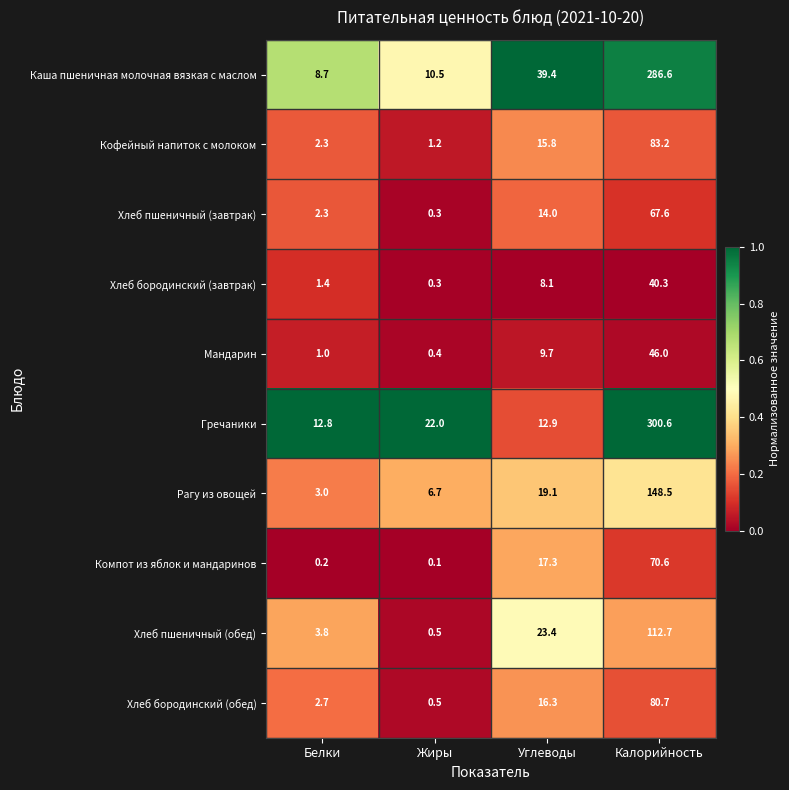

At which category does the chart reach its minimum across all series?

Жиры